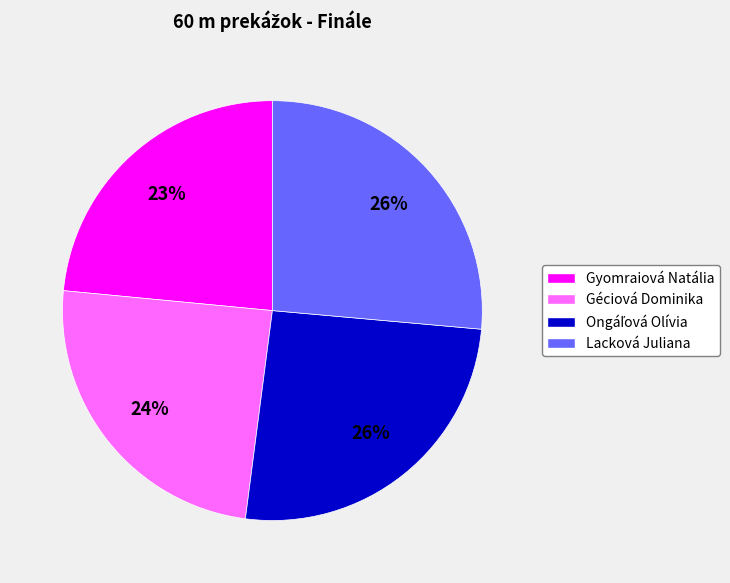

Is it true that Géciová Dominika is 24% of the pie?

True